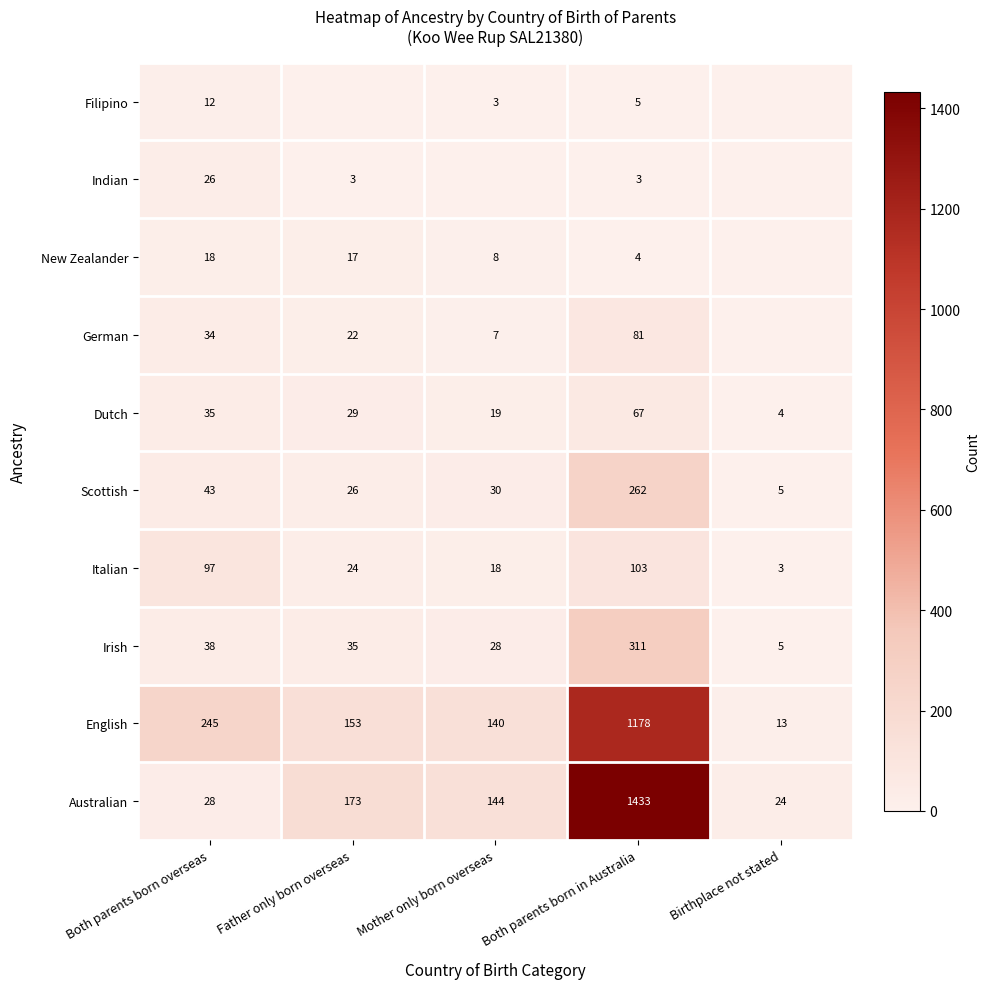

What is the lowest value of the English series?

13